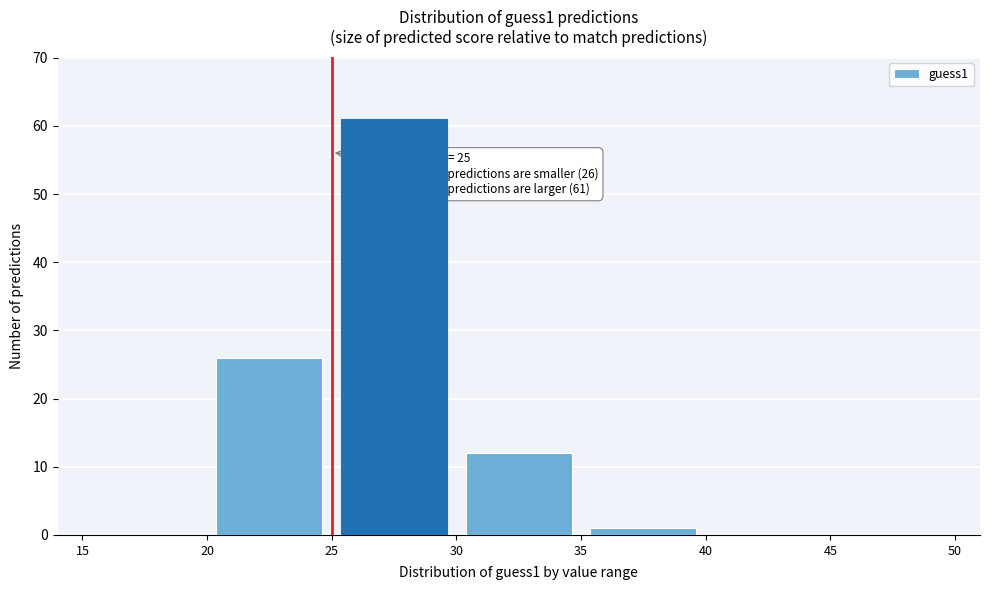

Over which range of the x-axis is the bar tallest?

25 to 30